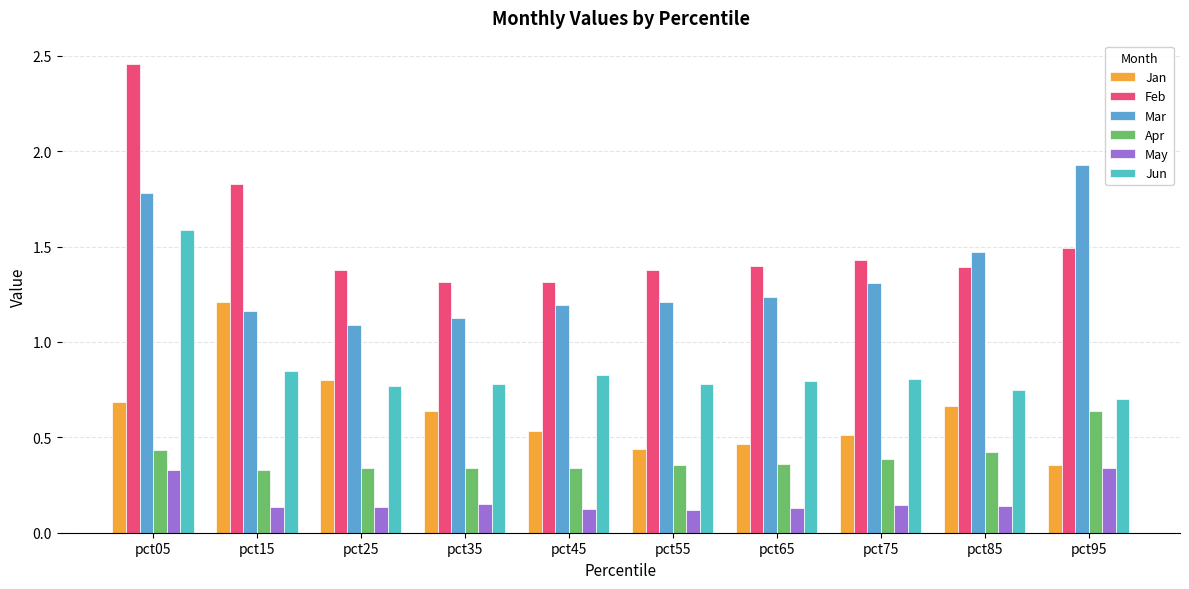

Where is Jan nearest to the value 0?

pct95